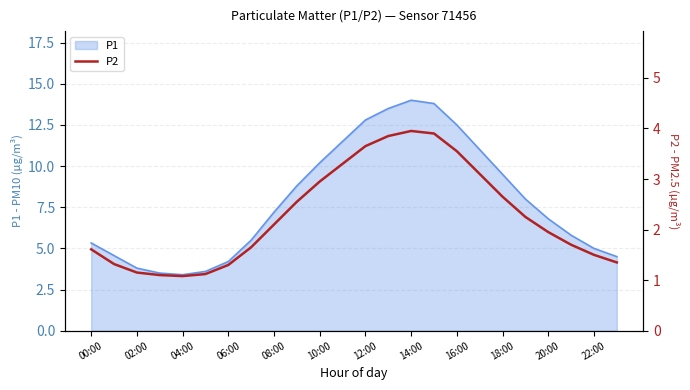

What is the lowest value of the P1 series?

3.4